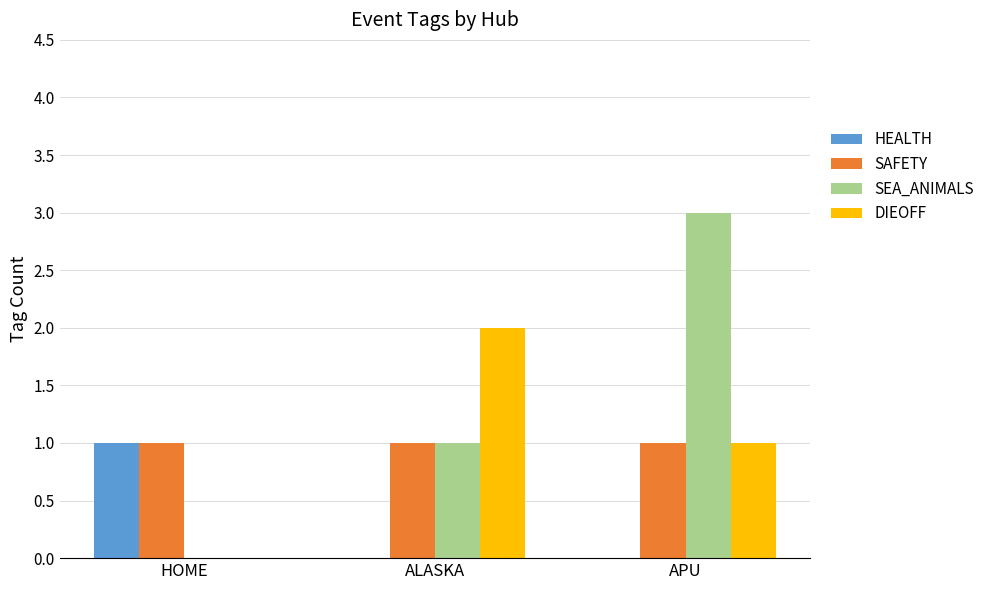

Count the number of data series in this chart.

4